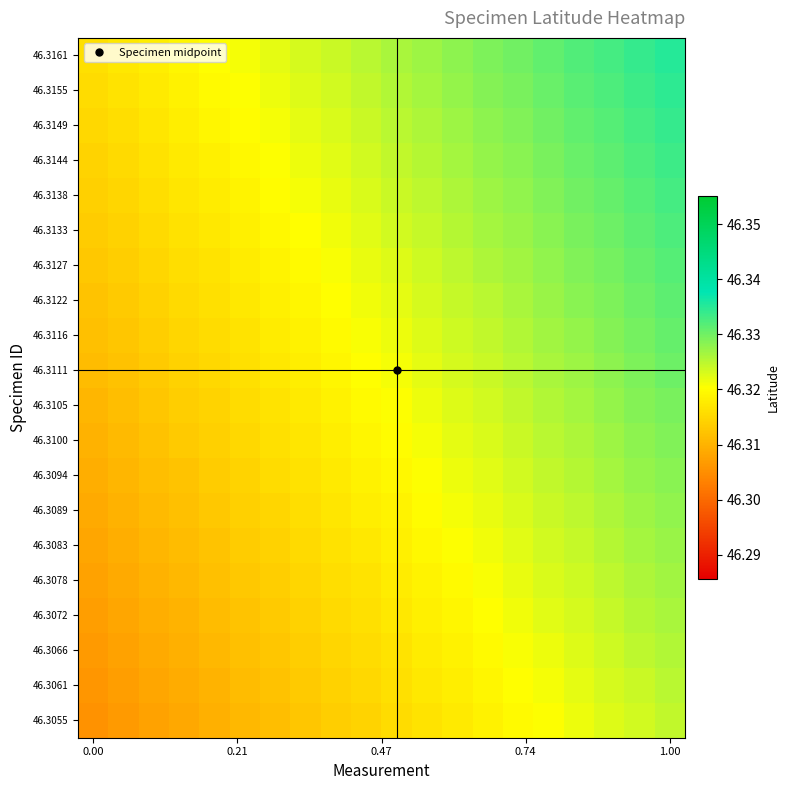

Reading left to right, list all the values displayed in this chart.

46.3055: 46.3	46.3	46.3	46.3	46.3	46.3	46.3	46.3	46.3	46.3	46.3	46.3	46.3	46.3	46.3	46.3	46.3	46.3	46.3	46.3
46.3061: 46.3	46.3	46.3	46.3	46.3	46.3	46.3	46.3	46.3	46.3	46.3	46.3	46.3	46.3	46.3	46.3	46.3	46.3	46.3	46.3
46.3066: 46.3	46.3	46.3	46.3	46.3	46.3	46.3	46.3	46.3	46.3	46.3	46.3	46.3	46.3	46.3	46.3	46.3	46.3	46.3	46.3
46.3072: 46.3	46.3	46.3	46.3	46.3	46.3	46.3	46.3	46.3	46.3	46.3	46.3	46.3	46.3	46.3	46.3	46.3	46.3	46.3	46.3
46.3078: 46.3	46.3	46.3	46.3	46.3	46.3	46.3	46.3	46.3	46.3	46.3	46.3	46.3	46.3	46.3	46.3	46.3	46.3	46.3	46.3
46.3083: 46.3	46.3	46.3	46.3	46.3	46.3	46.3	46.3	46.3	46.3	46.3	46.3	46.3	46.3	46.3	46.3	46.3	46.3	46.3	46.3
46.3089: 46.3	46.3	46.3	46.3	46.3	46.3	46.3	46.3	46.3	46.3	46.3	46.3	46.3	46.3	46.3	46.3	46.3	46.3	46.3	46.3
46.3094: 46.3	46.3	46.3	46.3	46.3	46.3	46.3	46.3	46.3	46.3	46.3	46.3	46.3	46.3	46.3	46.3	46.3	46.3	46.3	46.3
46.3100: 46.3	46.3	46.3	46.3	46.3	46.3	46.3	46.3	46.3	46.3	46.3	46.3	46.3	46.3	46.3	46.3	46.3	46.3	46.3	46.3
46.3105: 46.3	46.3	46.3	46.3	46.3	46.3	46.3	46.3	46.3	46.3	46.3	46.3	46.3	46.3	46.3	46.3	46.3	46.3	46.3	46.3
46.3111: 46.3	46.3	46.3	46.3	46.3	46.3	46.3	46.3	46.3	46.3	46.3	46.3	46.3	46.3	46.3	46.3	46.3	46.3	46.3	46.3
46.3116: 46.3	46.3	46.3	46.3	46.3	46.3	46.3	46.3	46.3	46.3	46.3	46.3	46.3	46.3	46.3	46.3	46.3	46.3	46.3	46.3
46.3122: 46.3	46.3	46.3	46.3	46.3	46.3	46.3	46.3	46.3	46.3	46.3	46.3	46.3	46.3	46.3	46.3	46.3	46.3	46.3	46.3
46.3127: 46.3	46.3	46.3	46.3	46.3	46.3	46.3	46.3	46.3	46.3	46.3	46.3	46.3	46.3	46.3	46.3	46.3	46.3	46.3	46.3
46.3133: 46.3	46.3	46.3	46.3	46.3	46.3	46.3	46.3	46.3	46.3	46.3	46.3	46.3	46.3	46.3	46.3	46.3	46.3	46.3	46.3
46.3138: 46.3	46.3	46.3	46.3	46.3	46.3	46.3	46.3	46.3	46.3	46.3	46.3	46.3	46.3	46.3	46.3	46.3	46.3	46.3	46.3
46.3144: 46.3	46.3	46.3	46.3	46.3	46.3	46.3	46.3	46.3	46.3	46.3	46.3	46.3	46.3	46.3	46.3	46.3	46.3	46.3	46.3
46.3149: 46.3	46.3	46.3	46.3	46.3	46.3	46.3	46.3	46.3	46.3	46.3	46.3	46.3	46.3	46.3	46.3	46.3	46.3	46.3	46.3
46.3155: 46.3	46.3	46.3	46.3	46.3	46.3	46.3	46.3	46.3	46.3	46.3	46.3	46.3	46.3	46.3	46.3	46.3	46.3	46.3	46.3
46.3161: 46.3	46.3	46.3	46.3	46.3	46.3	46.3	46.3	46.3	46.3	46.3	46.3	46.3	46.3	46.3	46.3	46.3	46.3	46.3	46.3